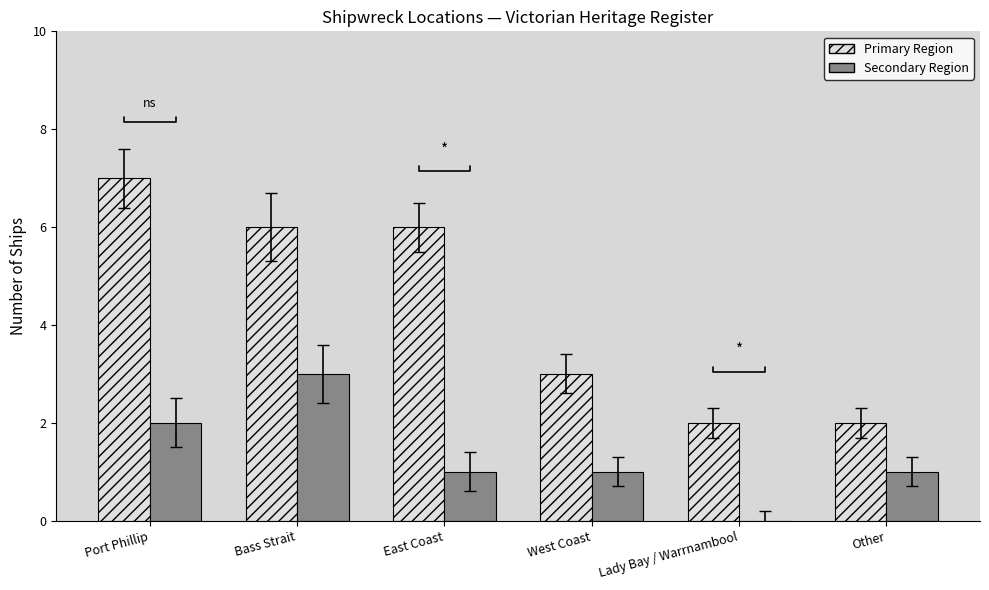

How many data points does each series have?

6